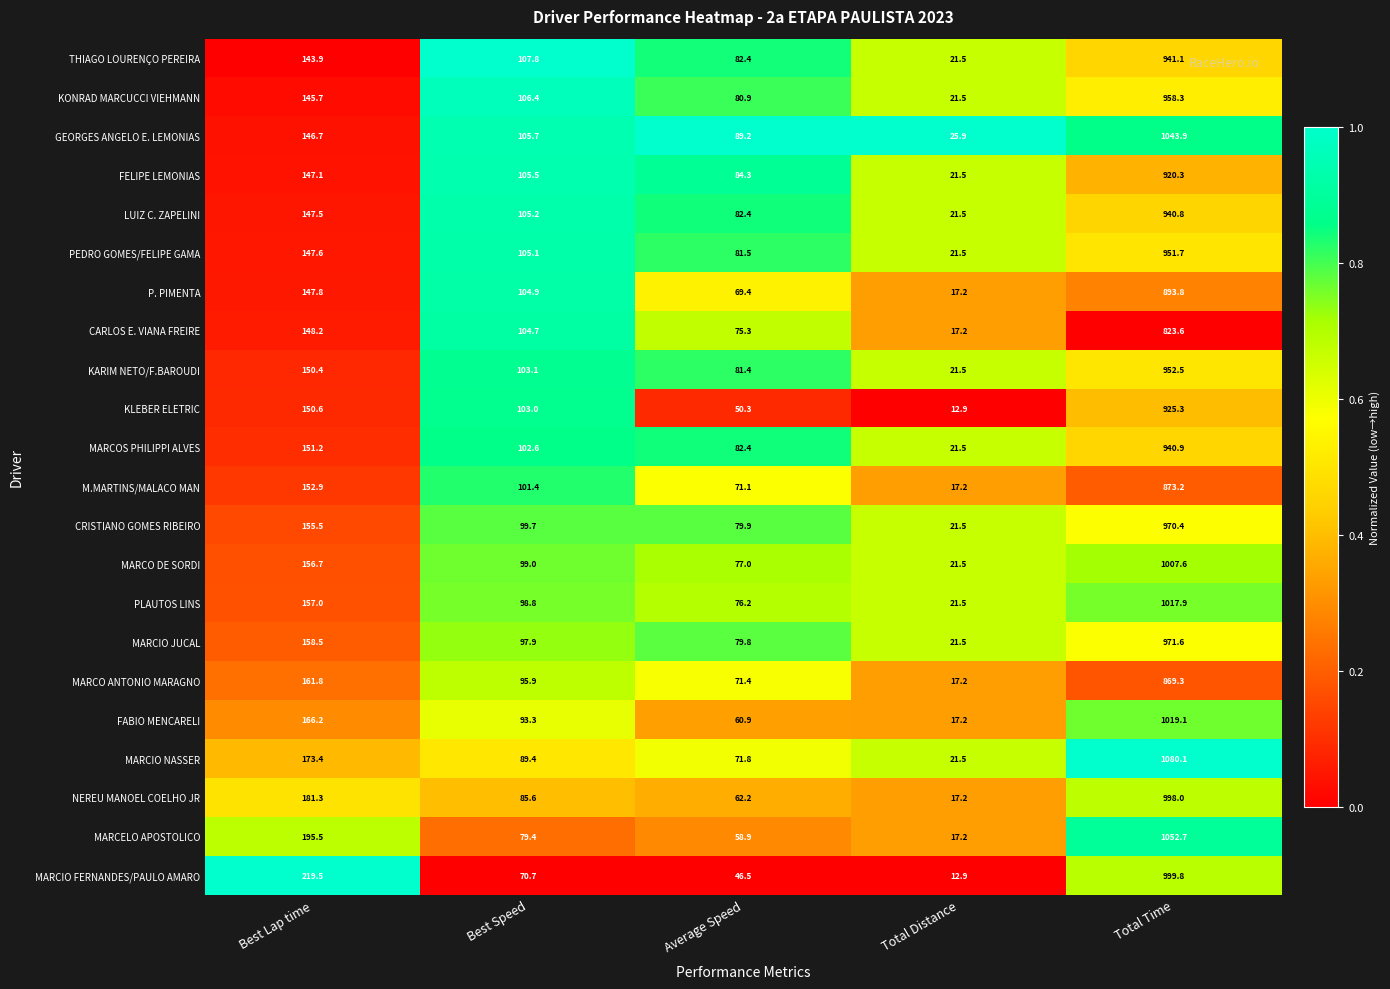

What is the sum of all MARCIO NASSER values?

1436.2